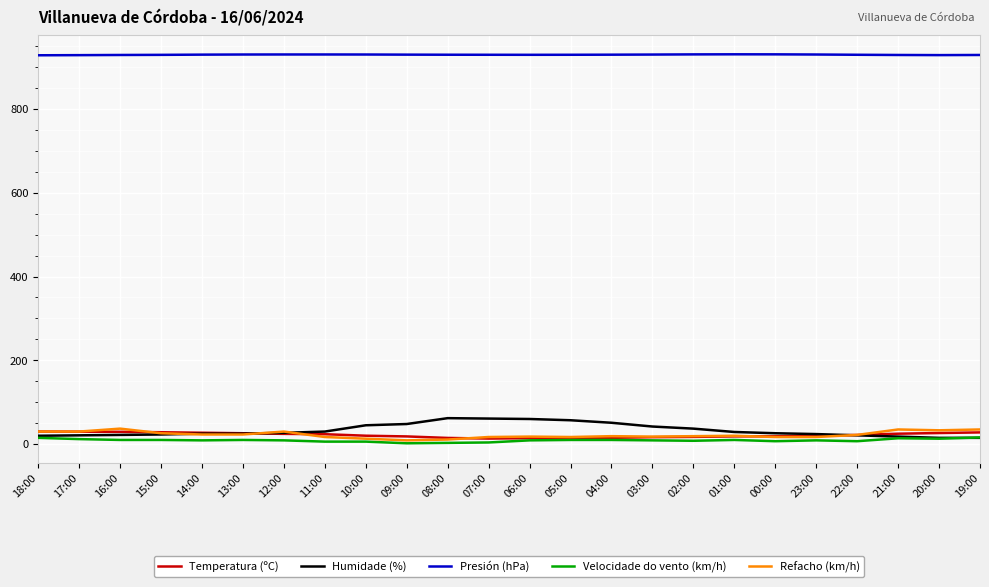

What is the highest value of the Humidade (%) series?

62.0